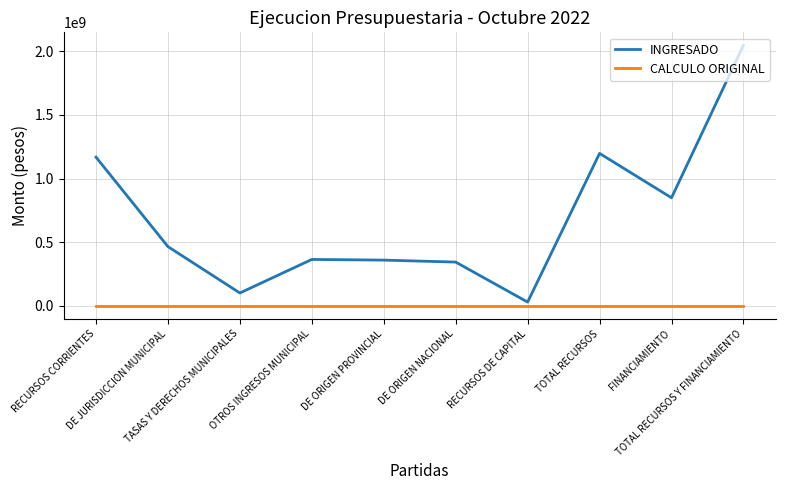

How many series are shown in this chart?

2